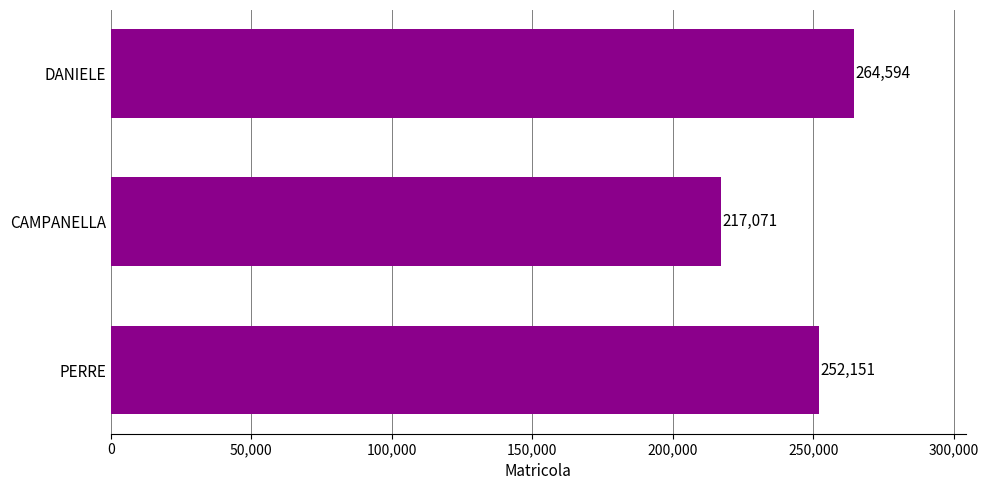

List the labels in order of value, largest first.

DANIELE, PERRE, CAMPANELLA